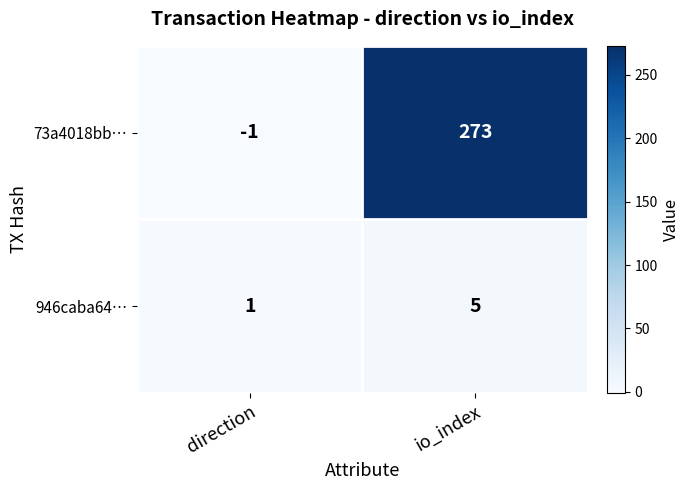

Is it true that 946caba64… equals 0 at direction?

False